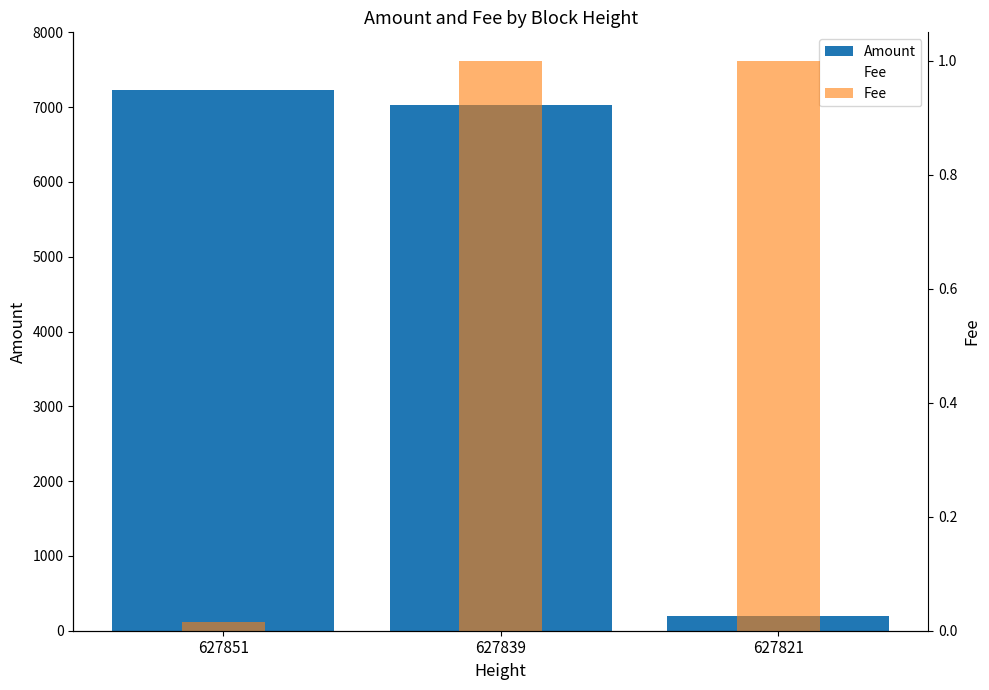

Which label corresponds to the smallest value in the chart?

627851